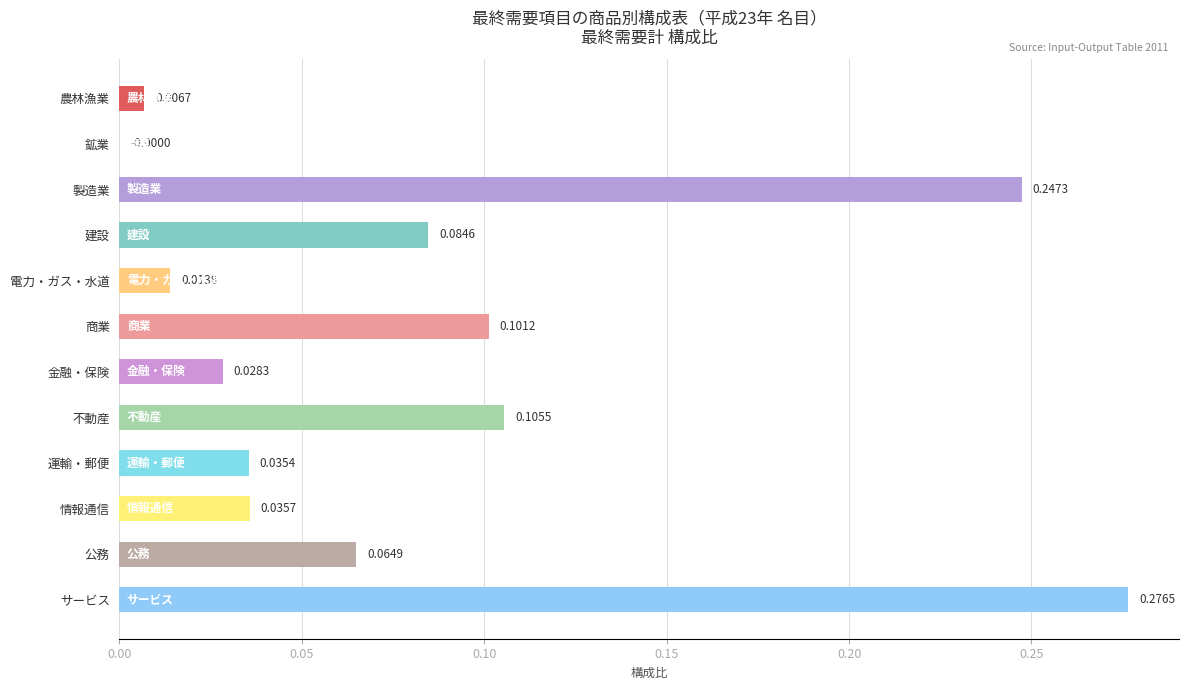

What is the sum of all values?

1.0